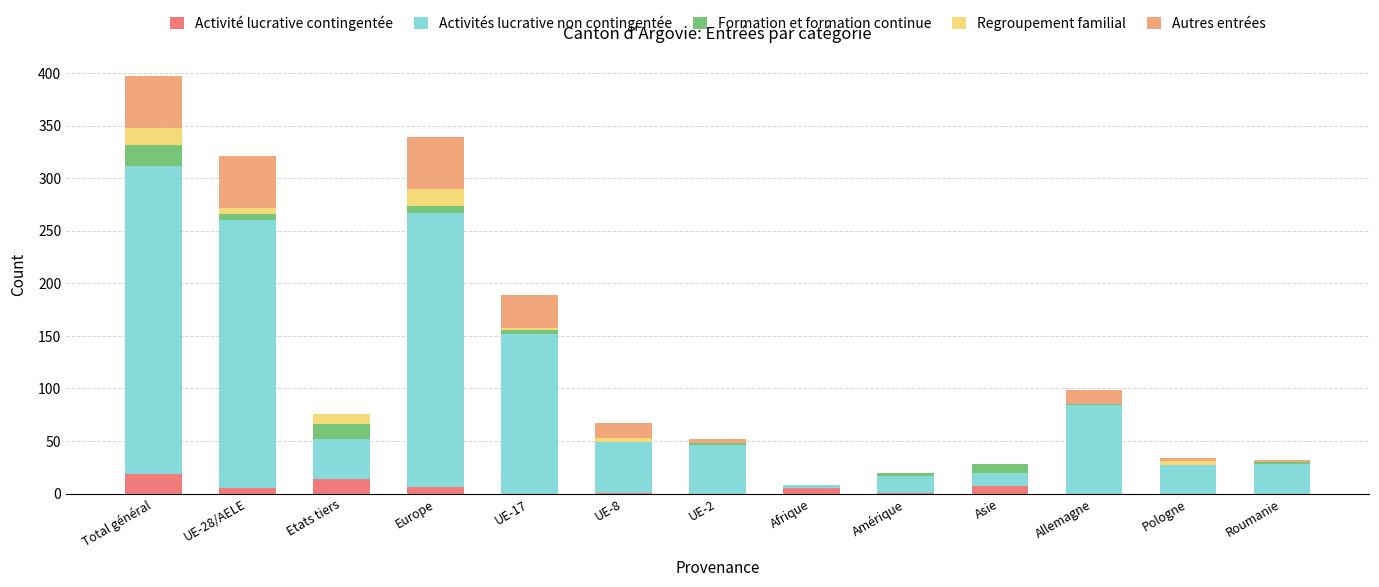

Count the number of categories in the chart.

13